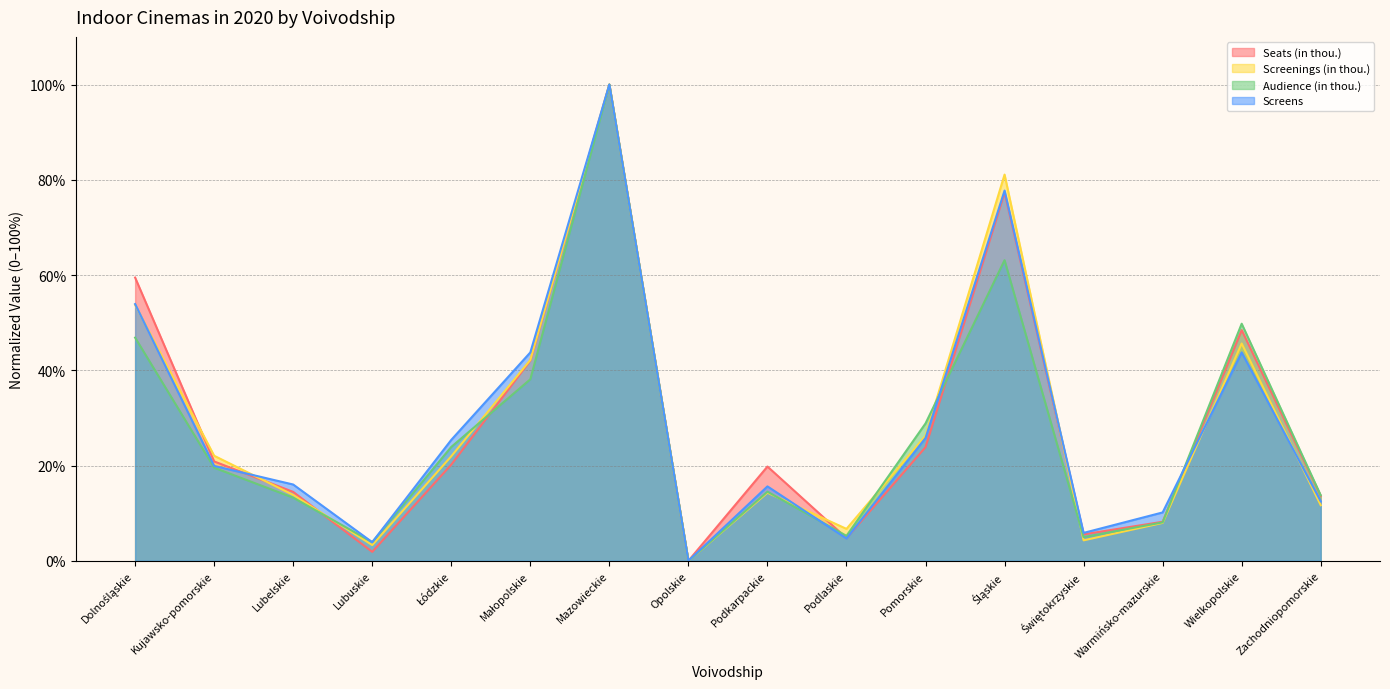

What is the difference between the Seats (in thou.) values at Zachodniopomorskie and Łódzkie?

6.6